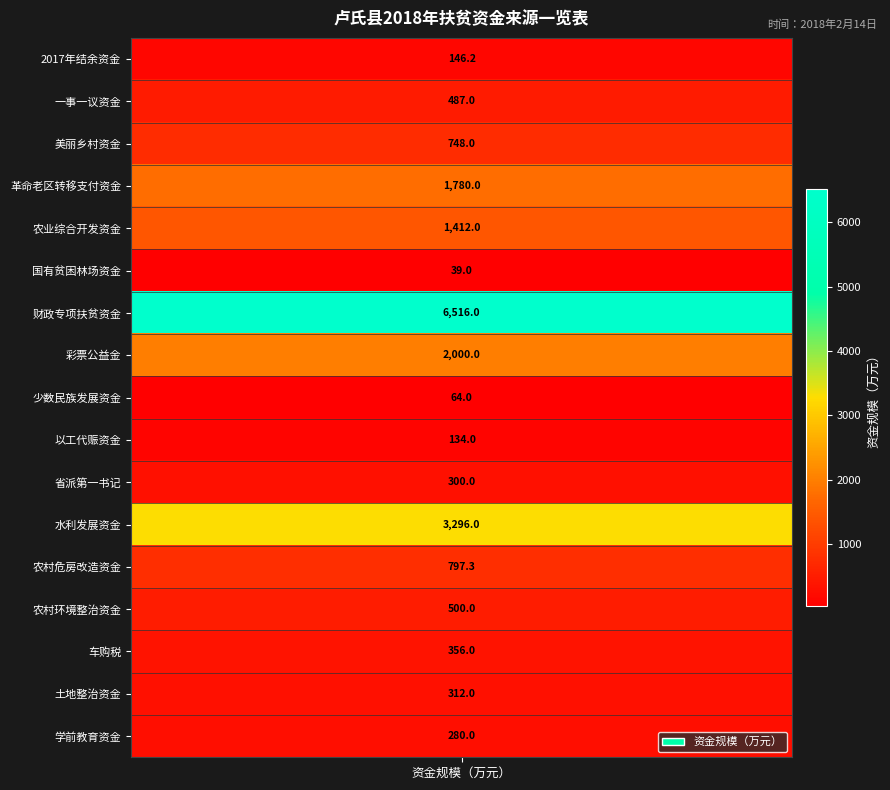

The chart shows a value of 134.0 at 9. True or false?

True